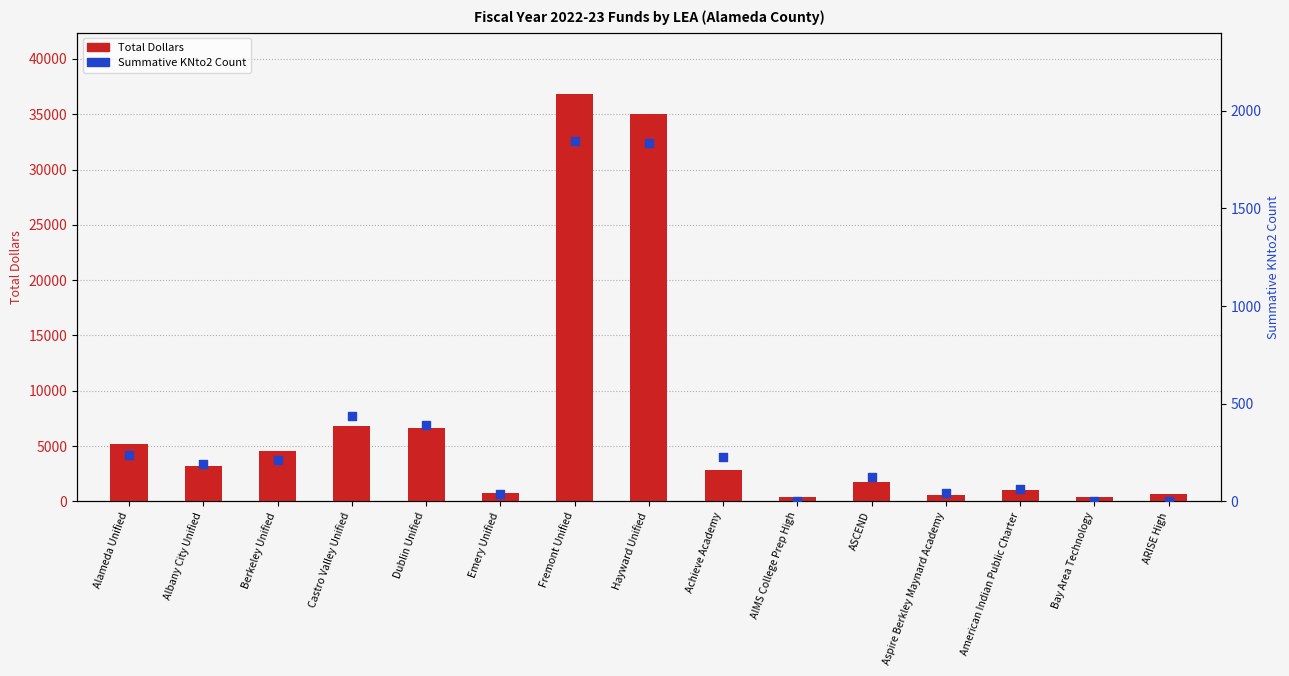

Is the value of Total Dollars at Aspire Berkley Maynard Academy greater than the value of Summative KNto2 Count at Hayward Unified?

No